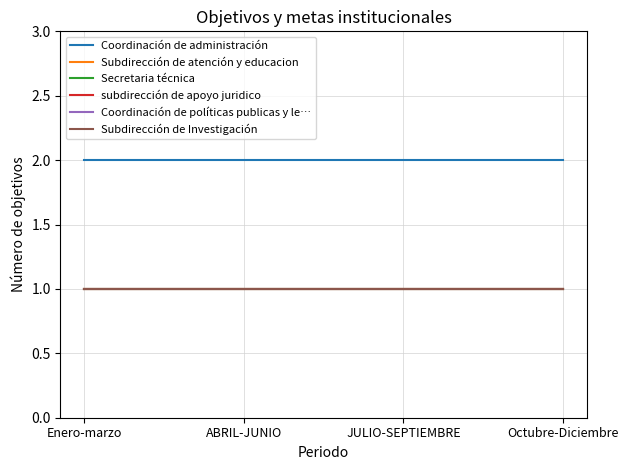

Which label corresponds to the smallest value in the chart?

Enero-marzo